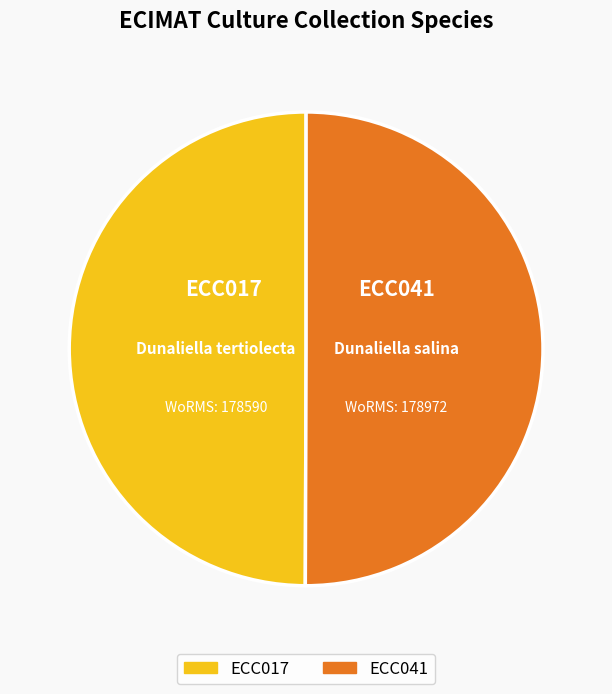

Approximately how many times larger is the value at ECC041 compared to ECC017?

1.0